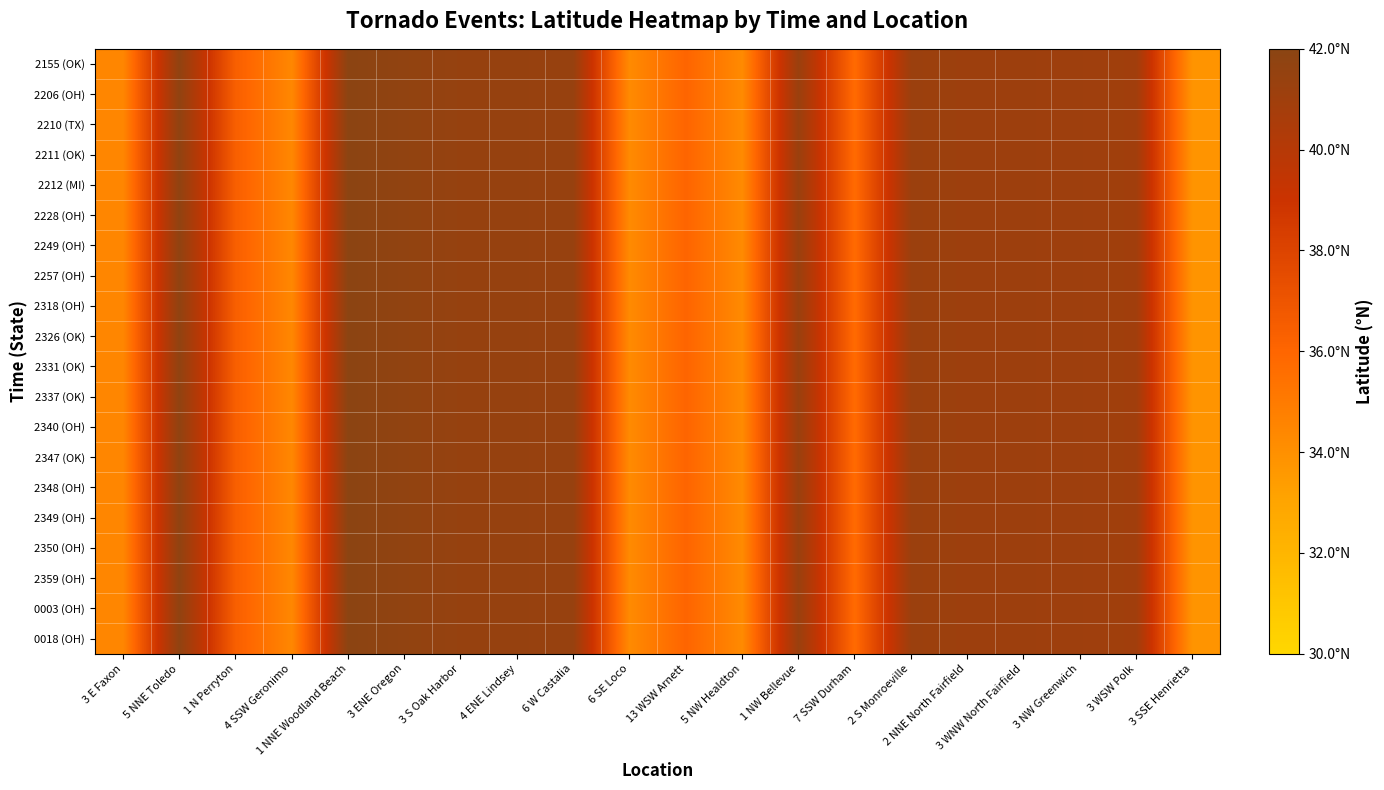

At which category does the chart reach its peak across all series?

1 NNE Woodland Beach